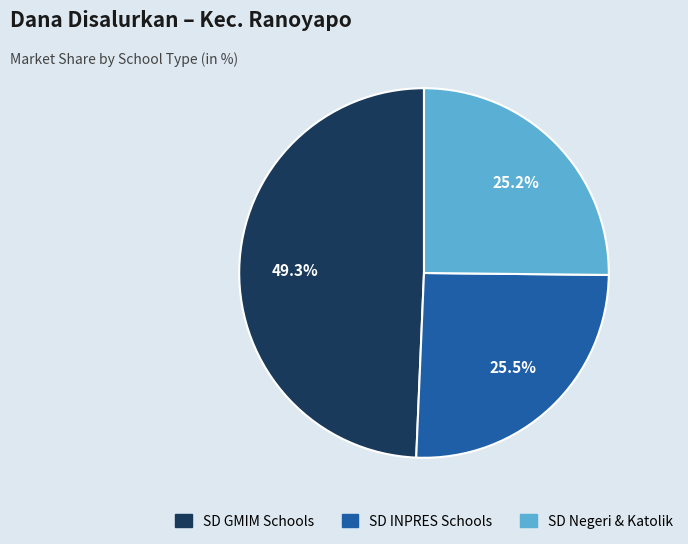

To the nearest percent, what is the average slice percentage?

33%